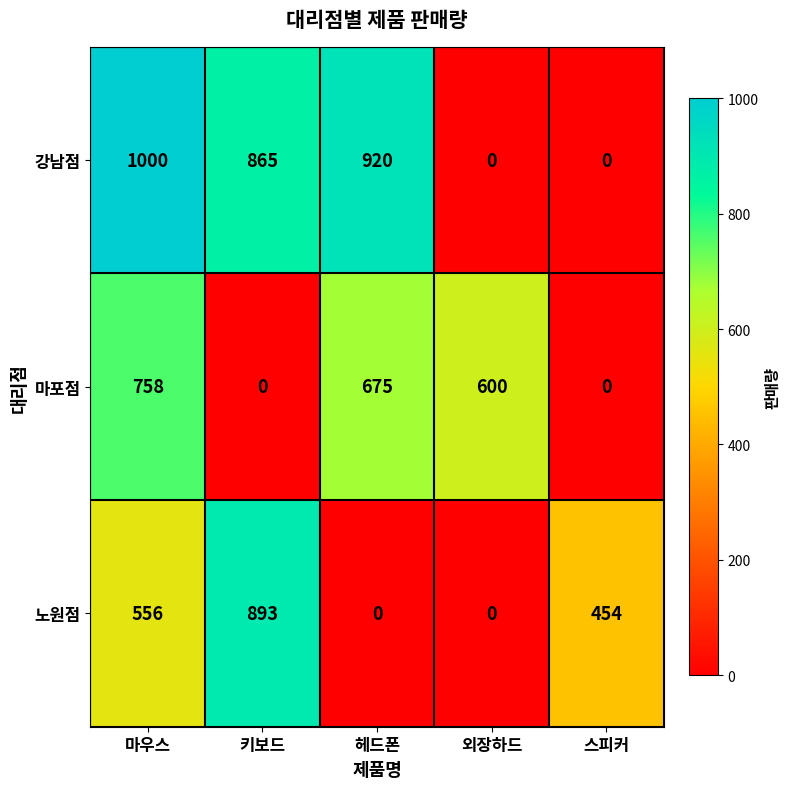

Which series has the largest total across all categories?

강남점